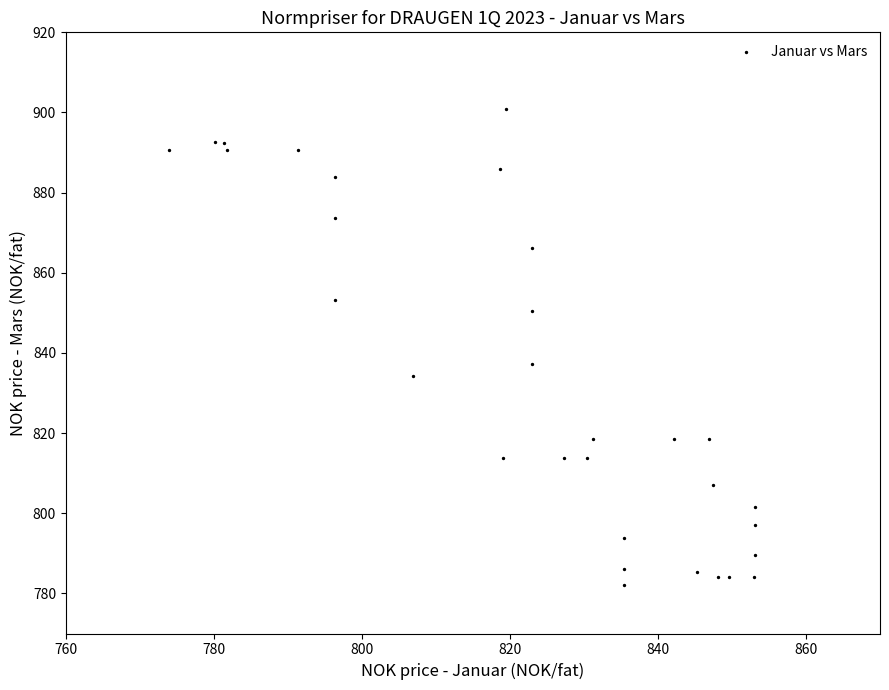

What Y value in the scatter plot is closest to 841?

837.1